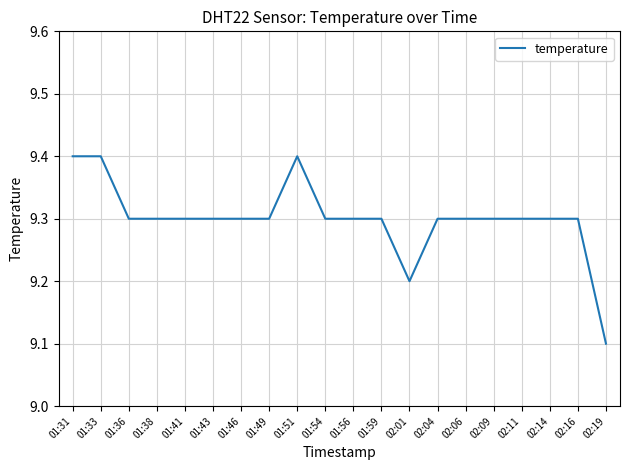

What position from the right is 02:04?

7